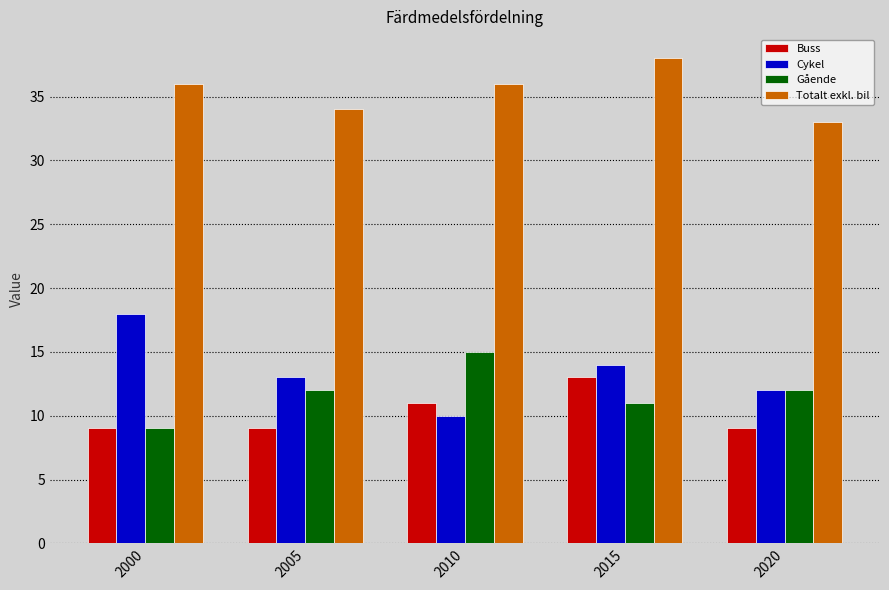

Reading left to right, what are all the values shown in this chart?

Buss: 9	9	11	13	9
Cykel: 18	13	10	14	12
Gående: 9	12	15	11	12
Totalt exkl. bil: 36	34	36	38	33